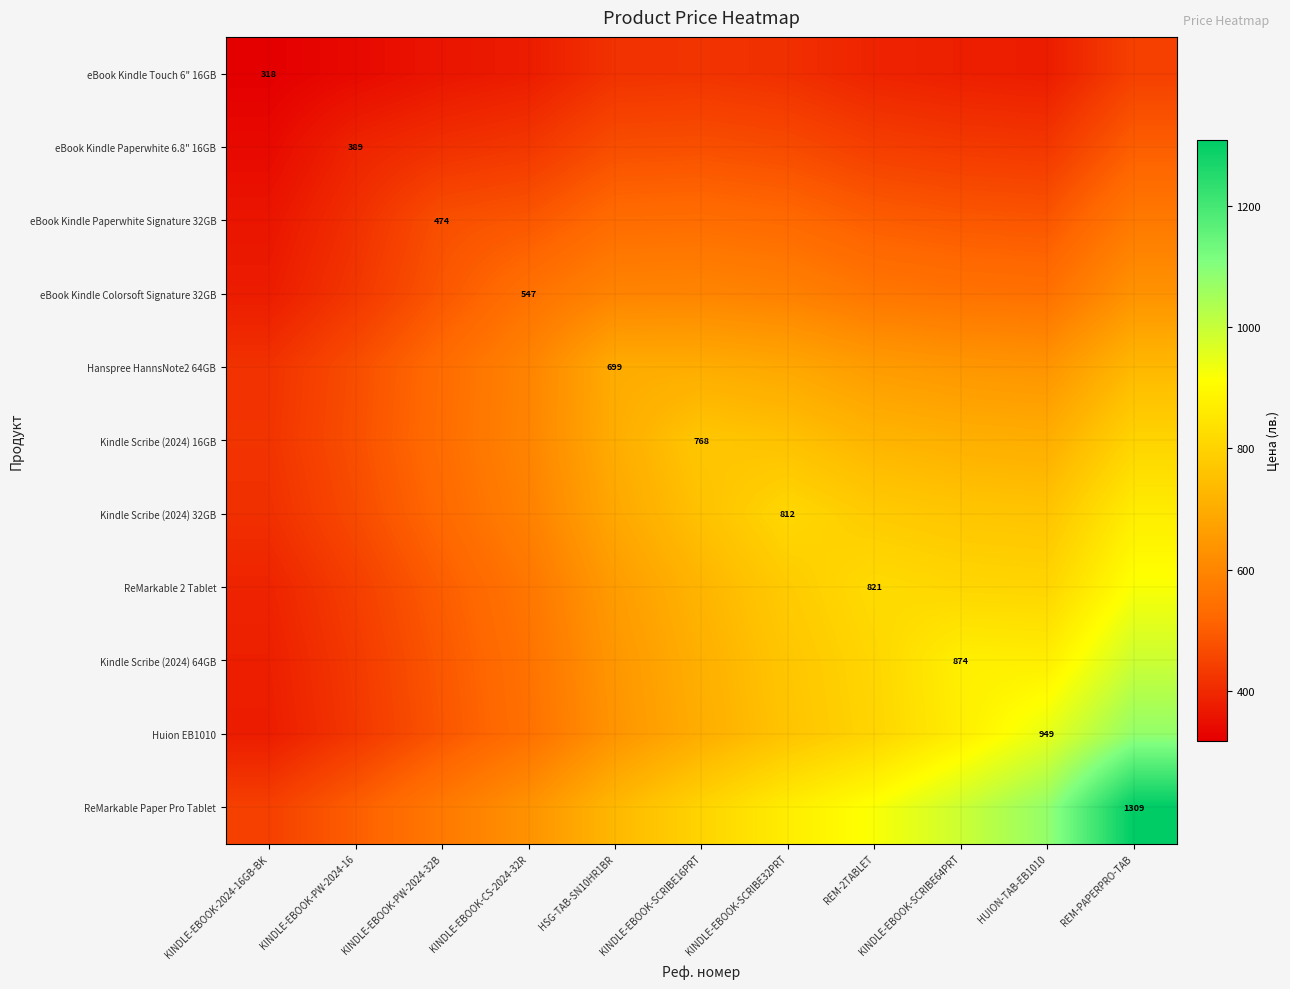

At which category does the chart reach its peak across all series?

REM-PAPERPRO-TAB